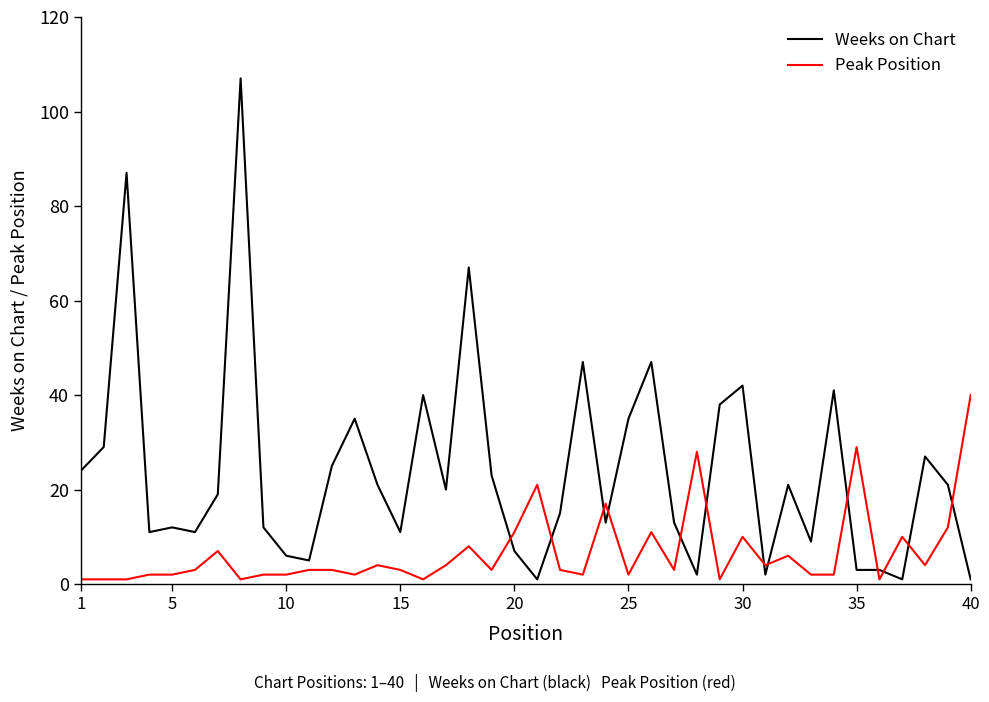

Rank the series by their average value, from lowest to highest.

Peak Position, Weeks on Chart